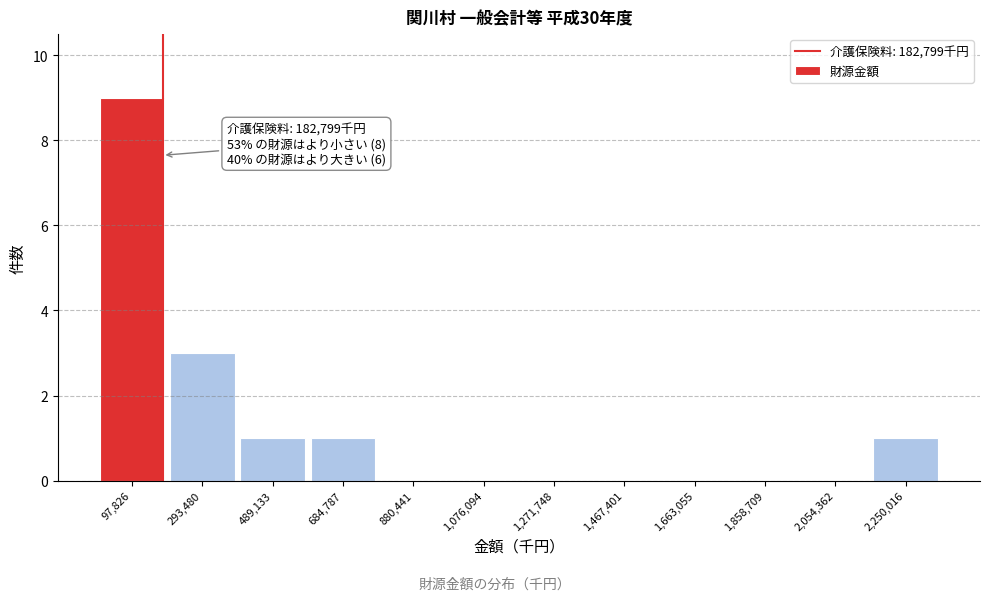

Over which range of the x-axis is the bar tallest?

0 to 200000